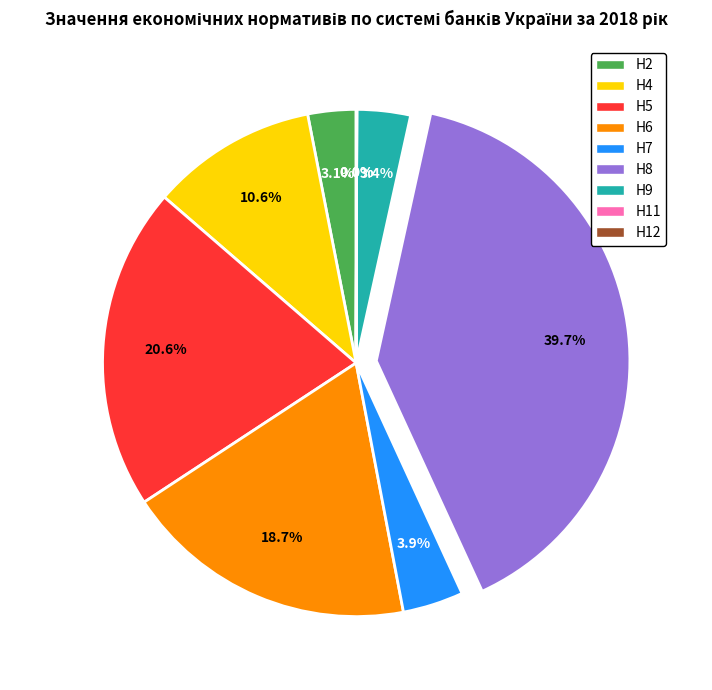

Does Н5 account for over 50% of the chart?

No